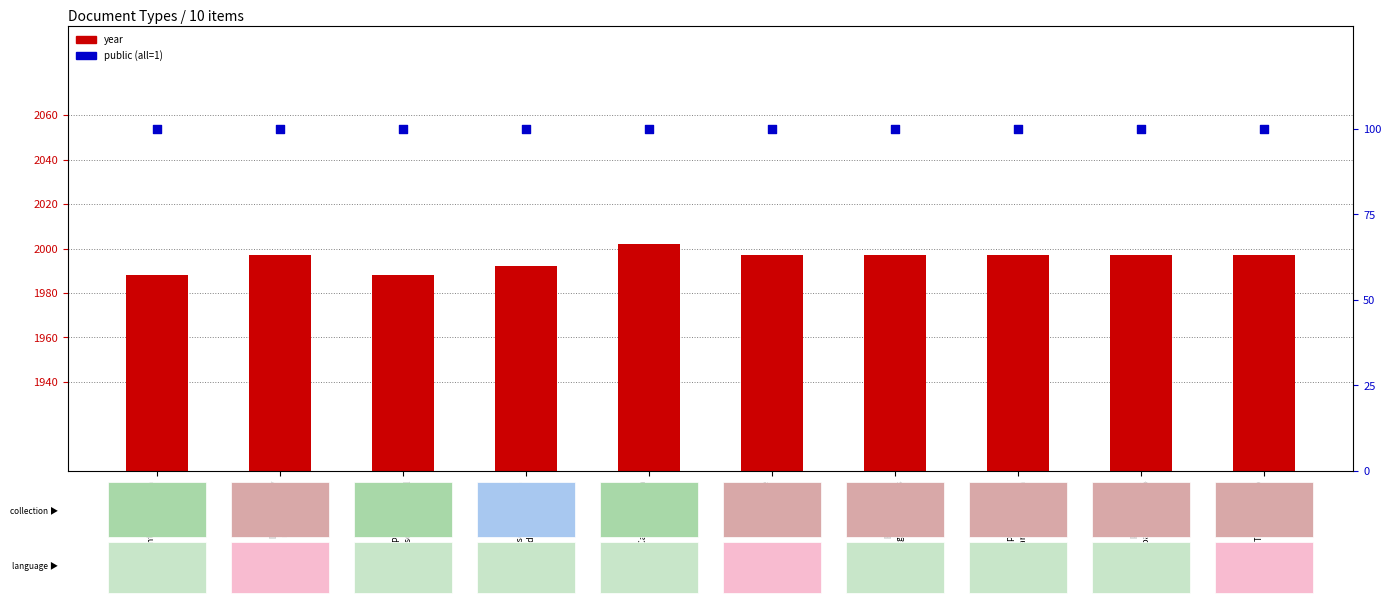

Is the value of year at Proposta de
paraules Europa greater than the value of public (all=1) at El paper dels
governs locals?

Yes